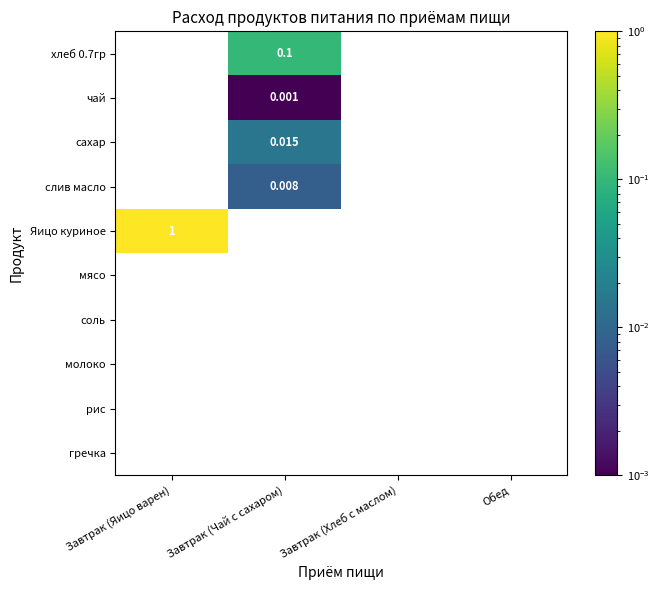

At which category does the chart reach its peak across all series?

Завтрак (Яицо варен)